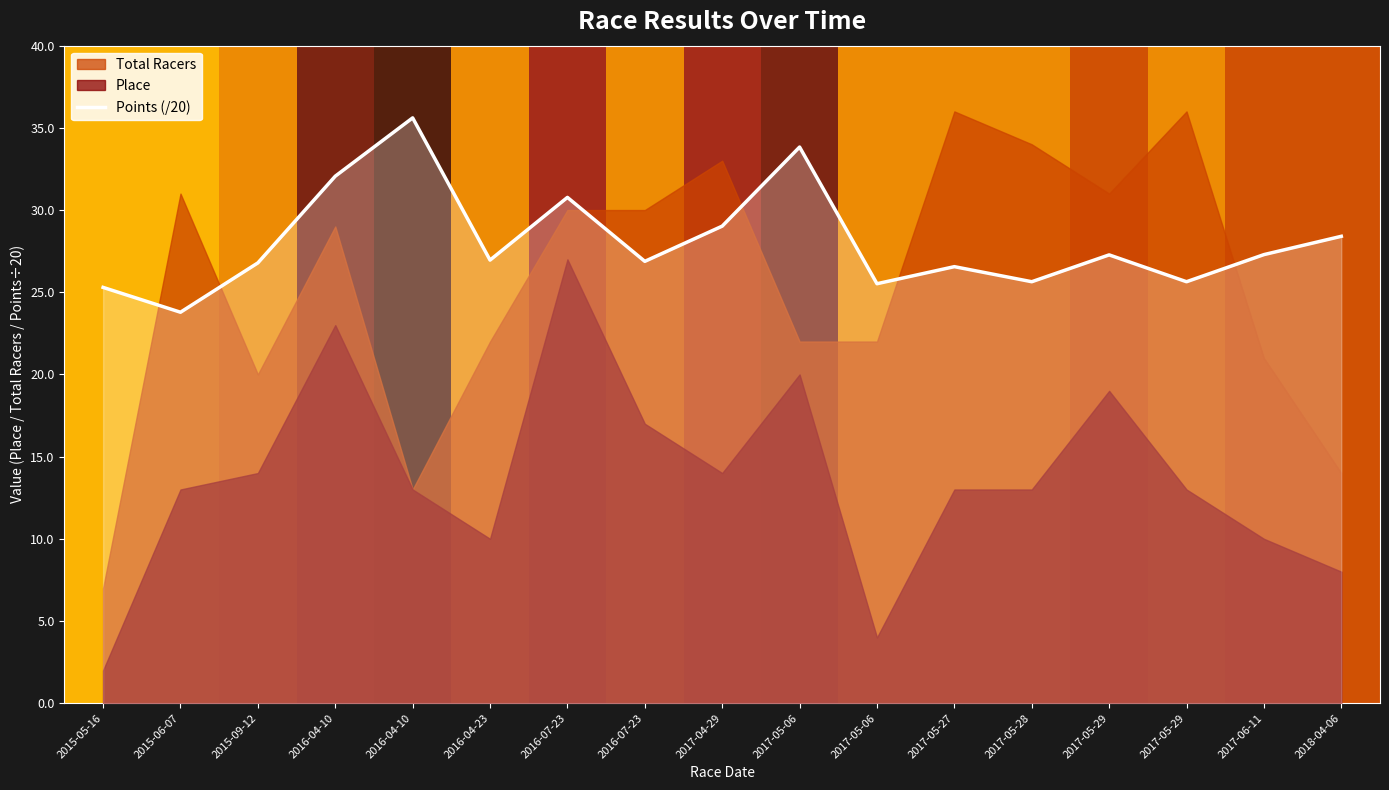

Does the chart have visible grid lines?

No